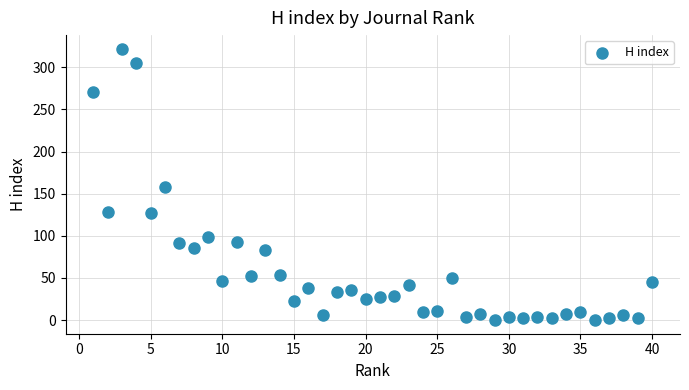

What is the range of Y values (max minus min)?

322